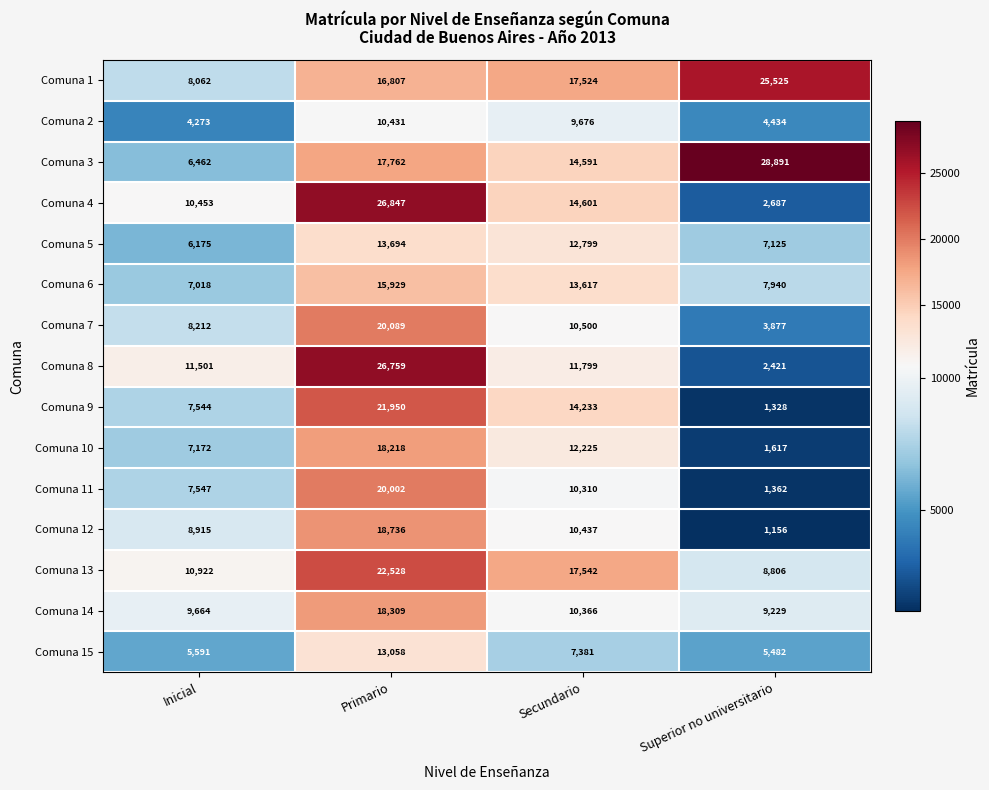

At how many categories does at least one series exceed 24732?

2